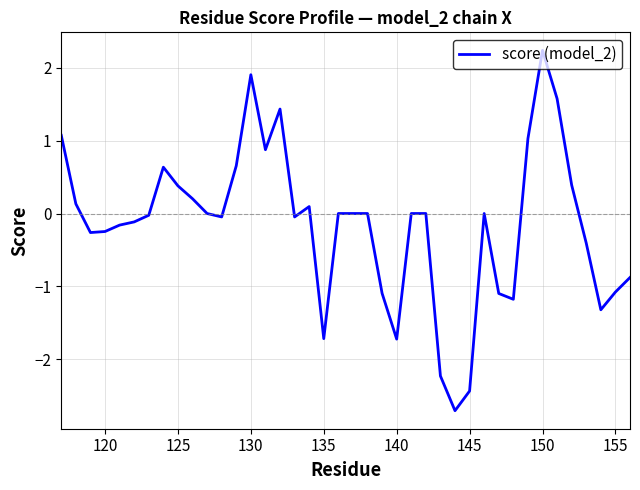

How many lines are shown in the chart?

1